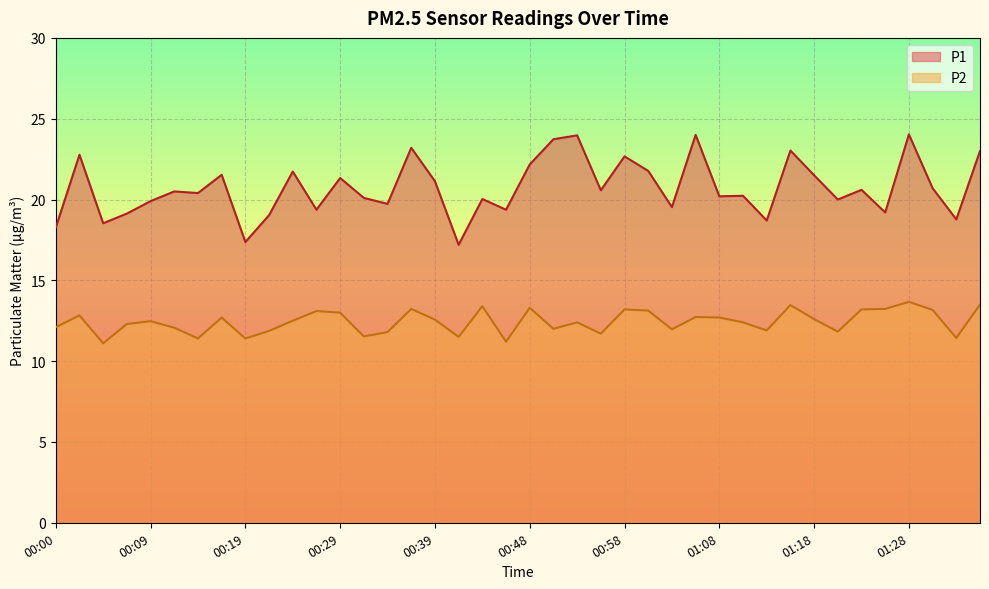

How many data points in P1 are above 20?

25